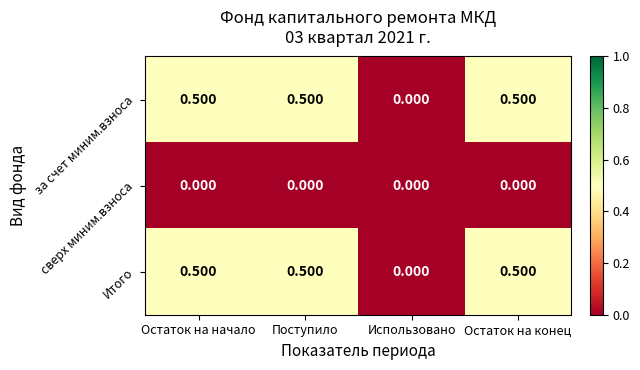

At which label is за счет миним.взноса closest to 0?

Использовано